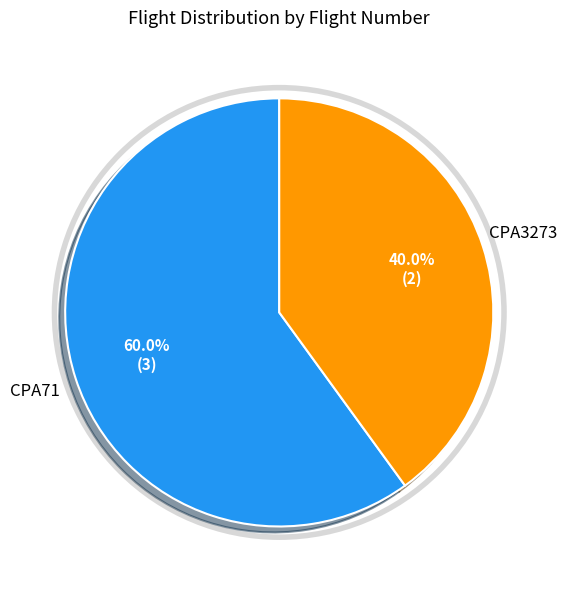

Count the number of slices in the pie.

2